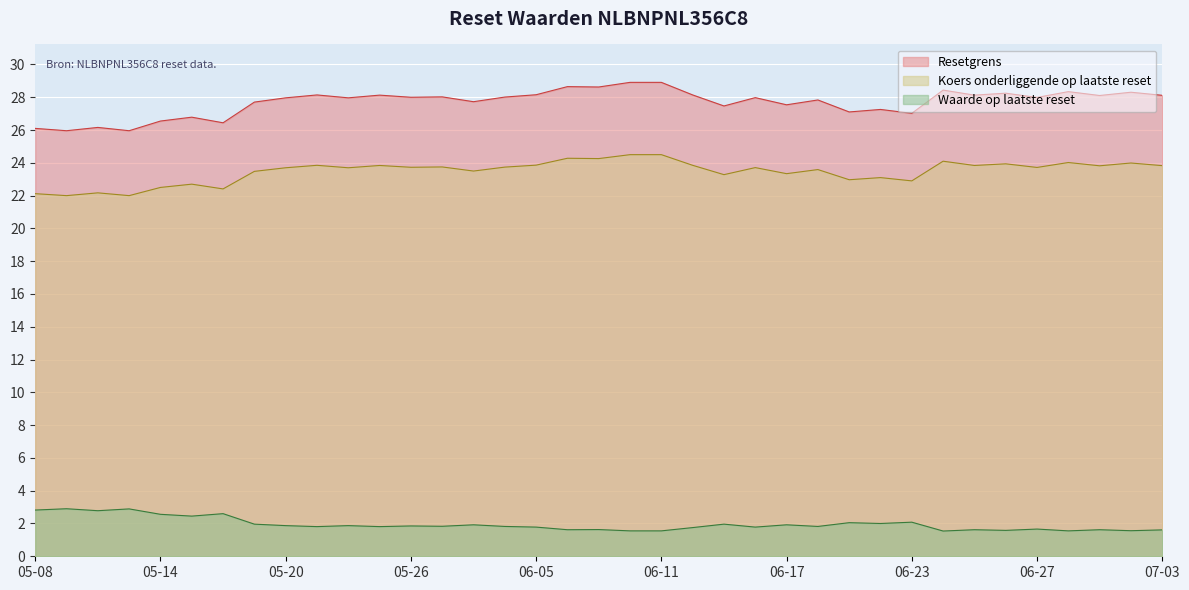

Which series has the largest total across all categories?

Resetgrens